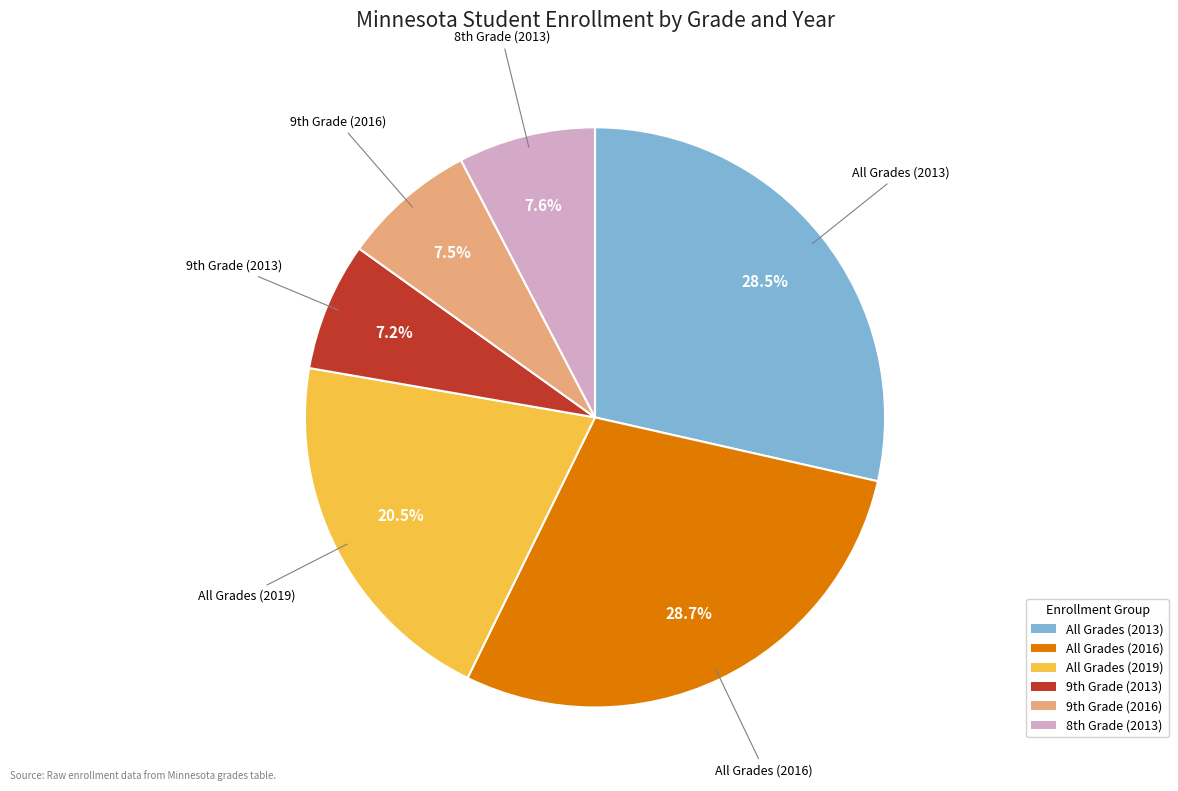

What percentage is the All Grades (2016) slice, to the nearest percent?

29%